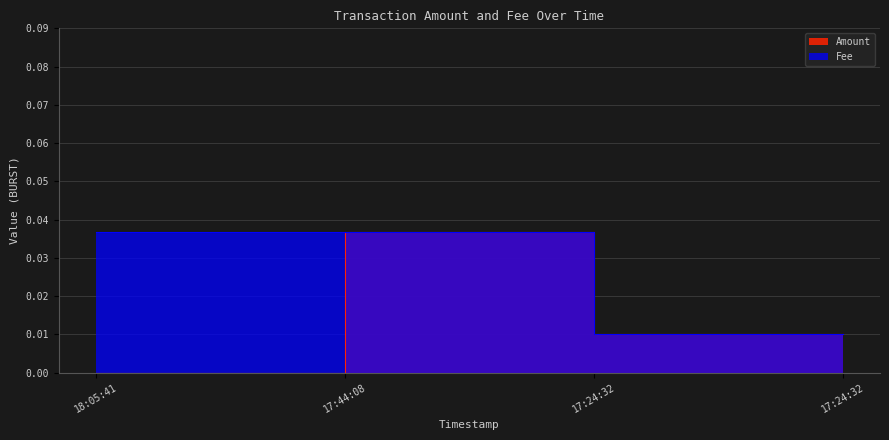

True or false: Amount and Fee cross at least once.

False